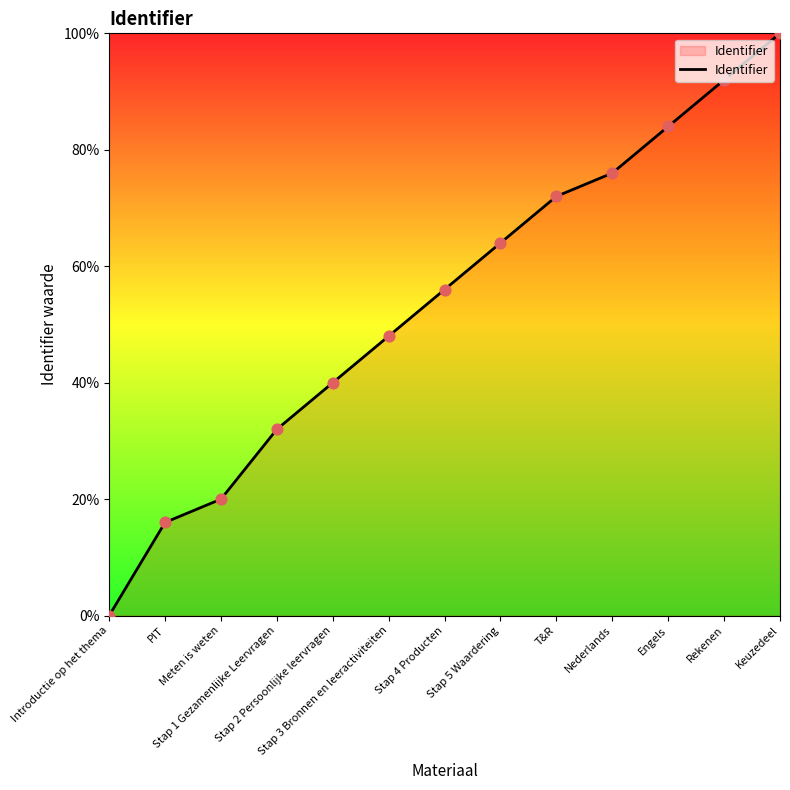

Approximately how many times larger is the value at Stap 2 Persoonlijke leervragen compared to T&R?

0.6